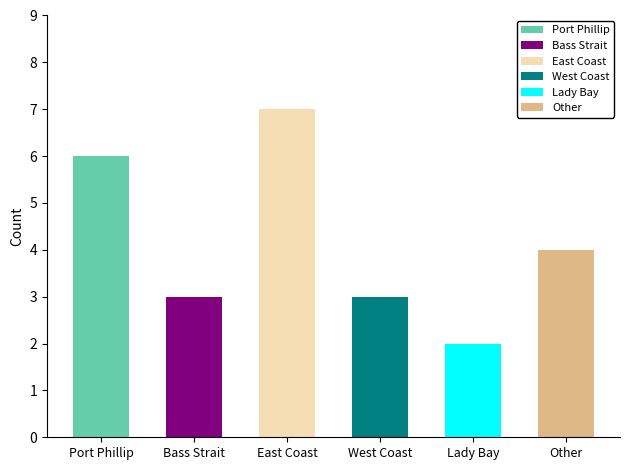

What position from the right is Bass Strait?

5